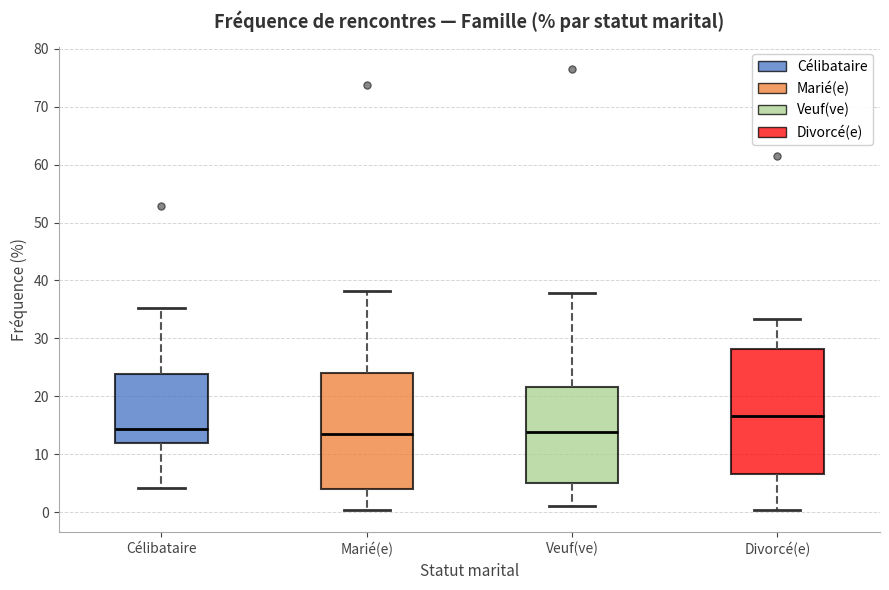

Reading left to right, read every box against the y-axis: the position of its median line, the range the box covers, and the ends of its whiskers. The values are not printed on the chart, so give them approximately, as read against the axis.

Célibataire: median 14, box 12 to 24, whiskers 4 to 35
Marié(e): median 14, box 4 to 24, whiskers 0 to 38
Veuf(ve): median 14, box 5 to 22, whiskers 1 to 38
Divorcé(e): median 17, box 7 to 28, whiskers 0 to 33